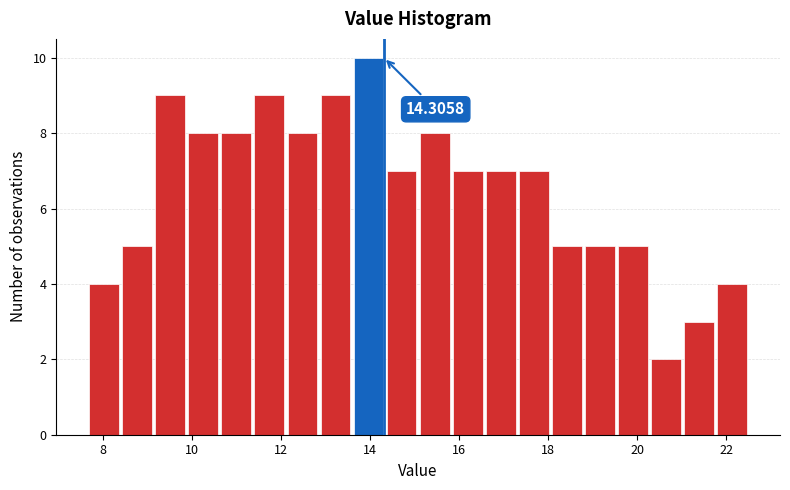

Read against the x-axis, roughly where is the centre of the tallest bar?

14.0